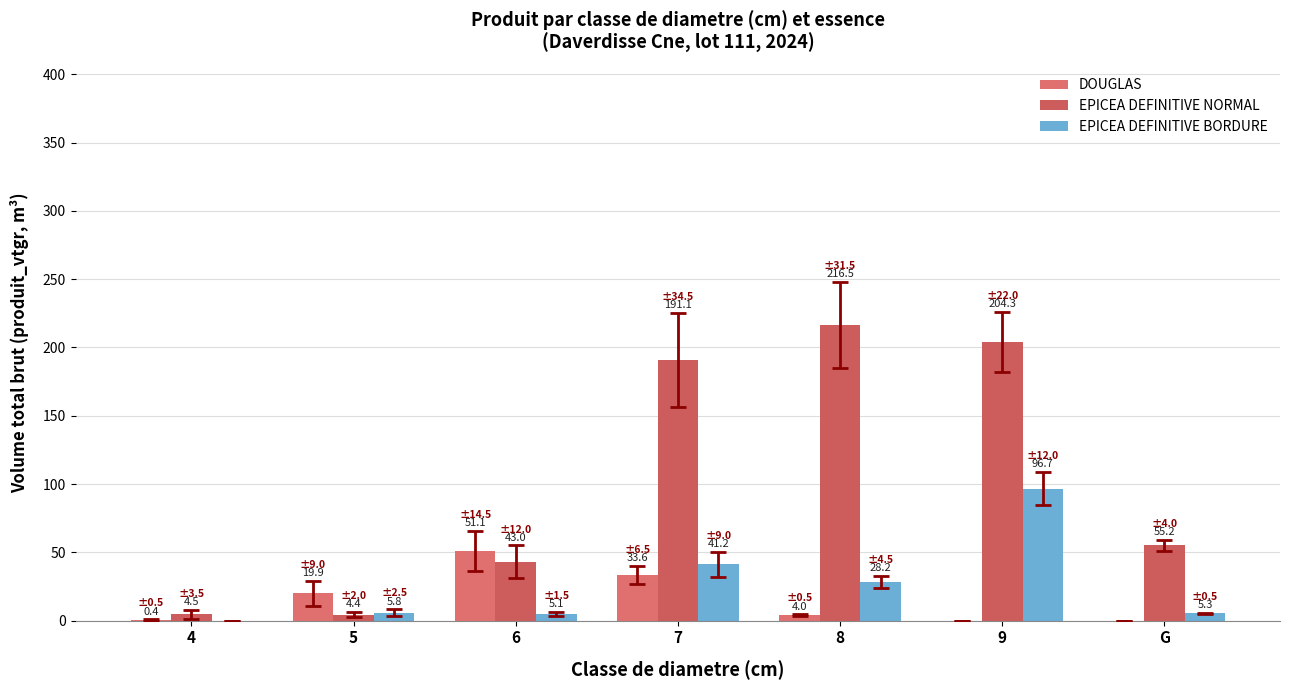

Which series changed the most between 8 and G?

EPICEA DEFINITIVE NORMAL